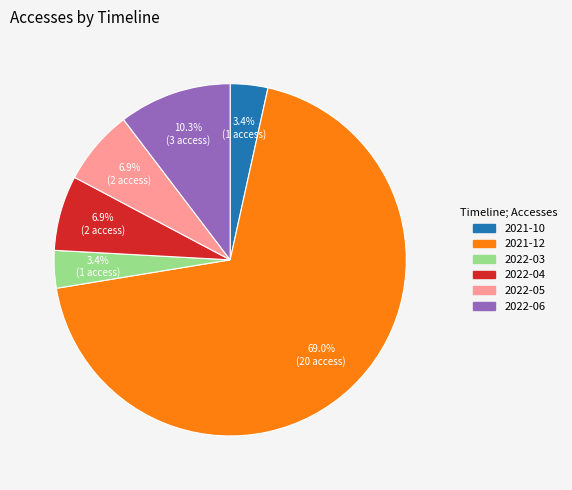

Does any single category account for the majority?

Yes